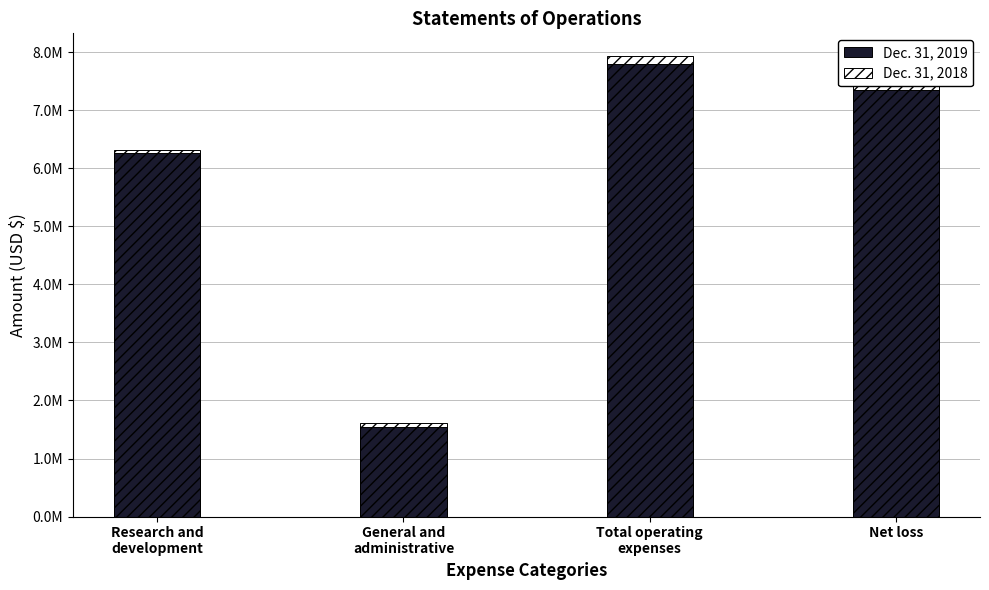

List the labels in order of Dec. 31, 2019 value, smallest first.

General and
administrative, Research and
development, Net loss, Total operating
expenses